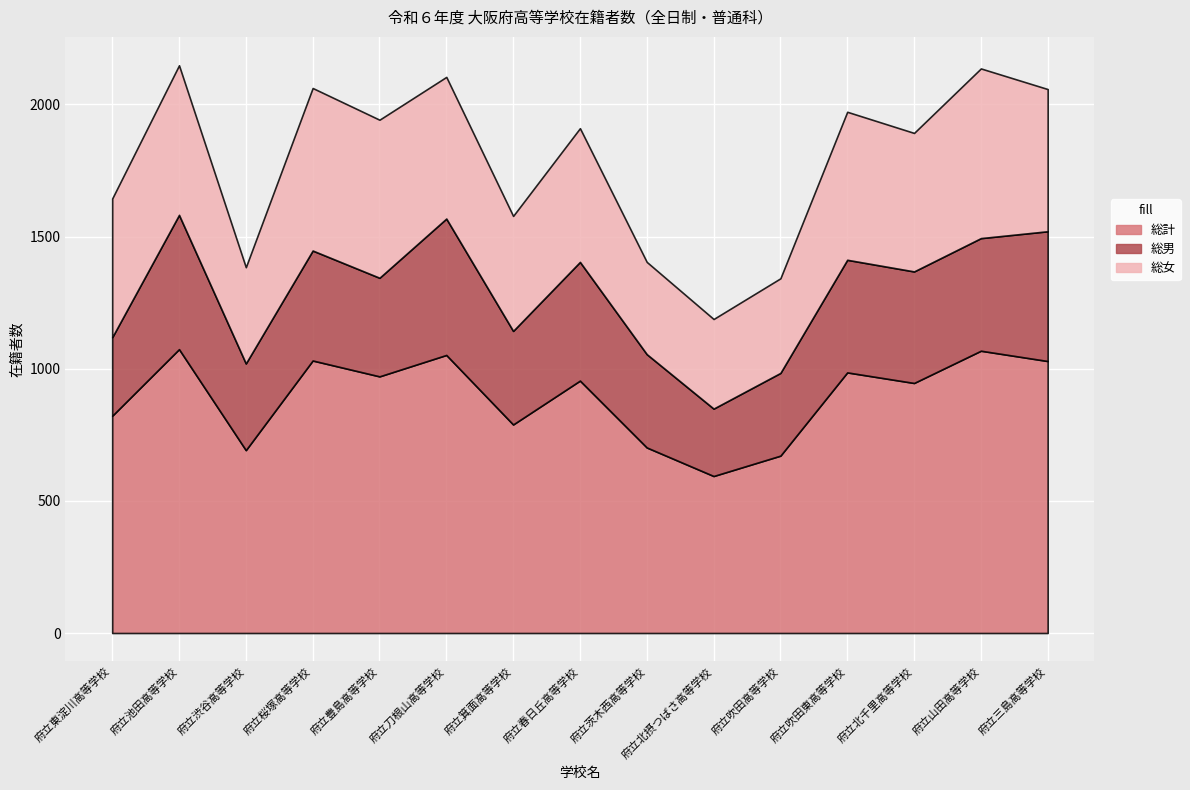

True or false: 総男 and 総計 intersect in this chart.

False